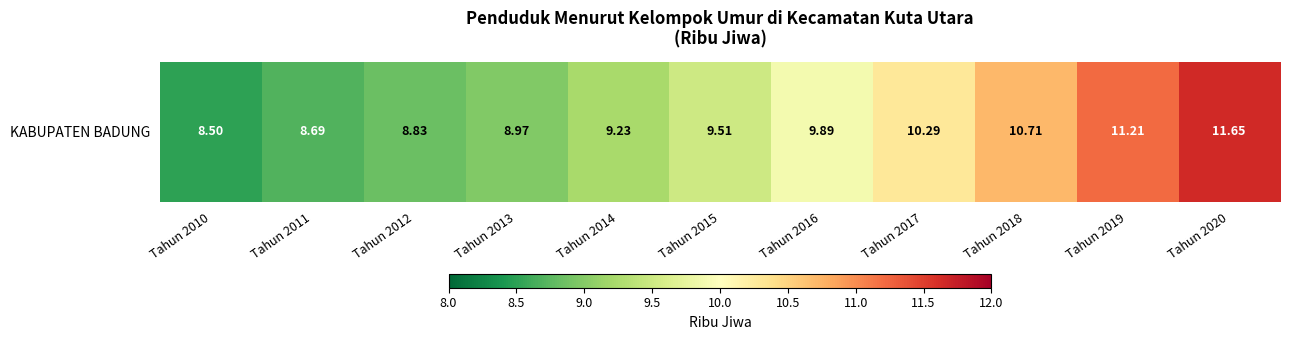

What is the change in value from Tahun 2015 to Tahun 2017?

+0.8